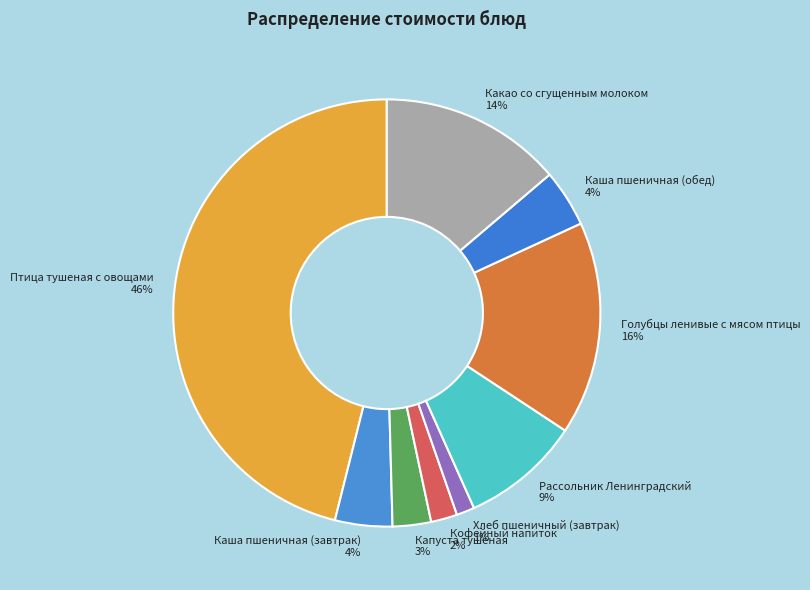

Is Кофейный напиток the majority of the pie?

No